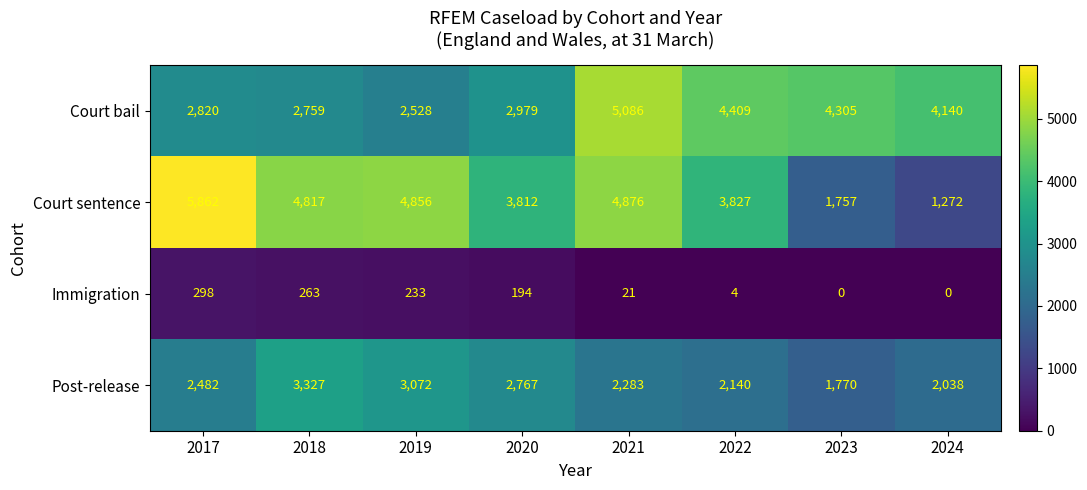

What is the spread (max minus min) of values at 2020?

3618